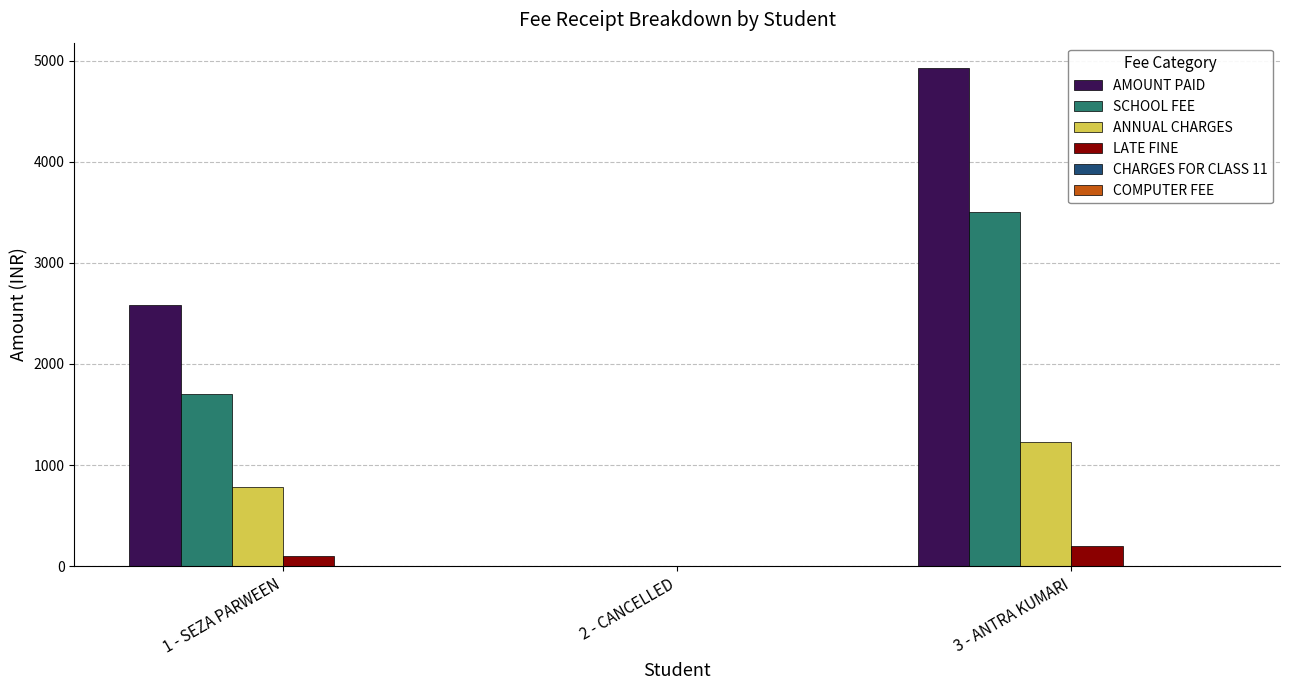

Which series changed the most between 1 - SEZA PARWEEN and 3 - ANTRA KUMARI?

AMOUNT PAID